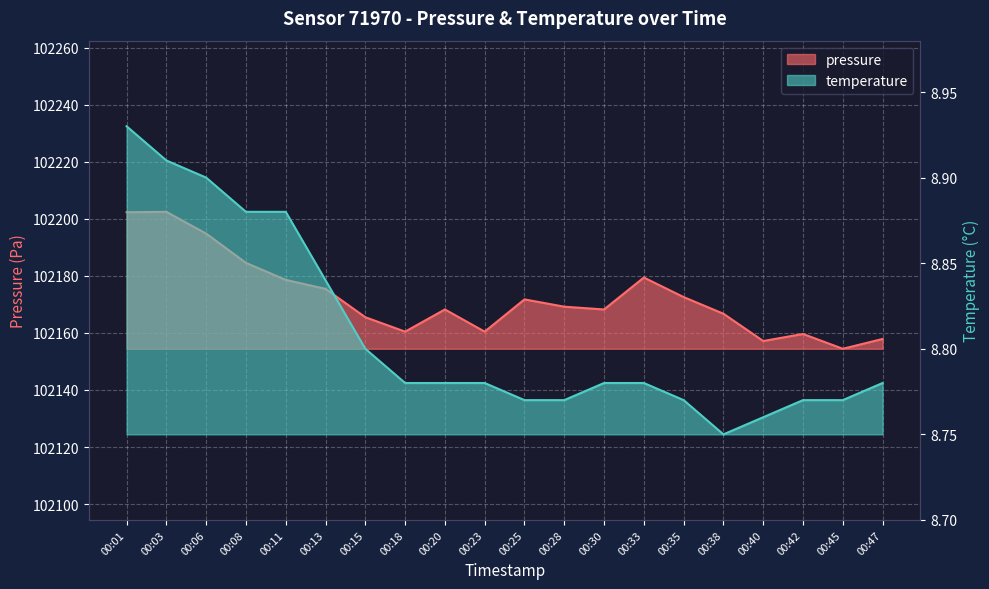

In temperature, how many points are lower than both neighbors (excluding endpoints)?

1